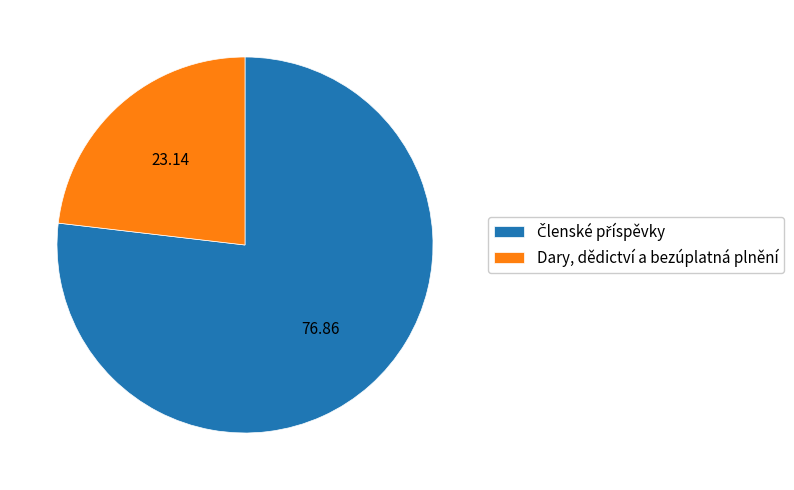

Is there any slice that represents more than half of the pie?

Yes